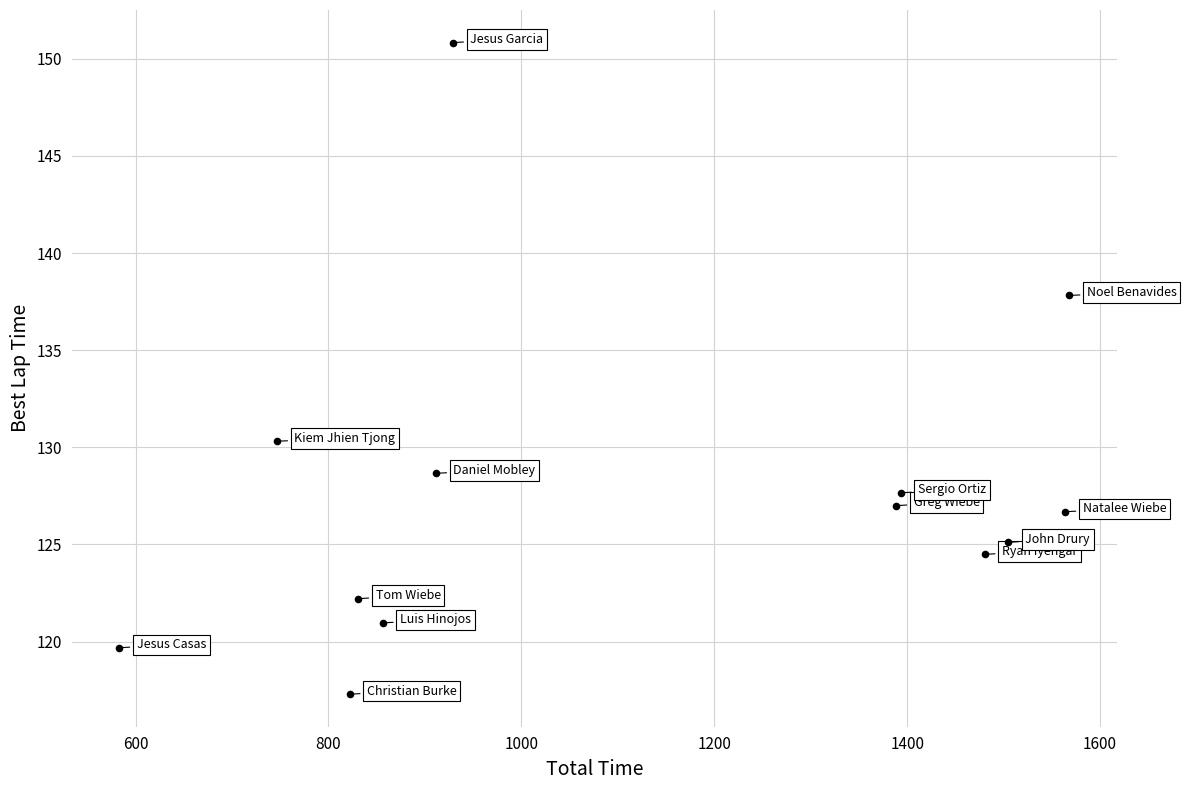

What is the range of Y values (max minus min)?

33.5